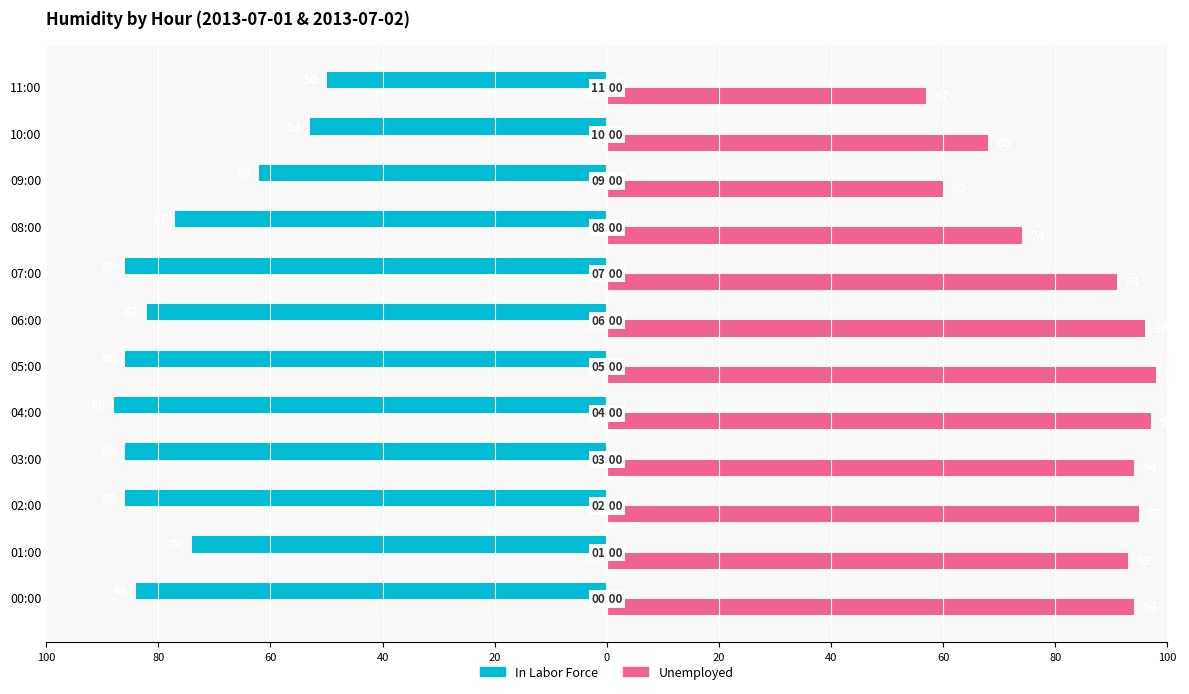

Reading right to left, transcribe all the data shown in this chart.

In Labor Force: -50	-53	-62	-77	-86	-82	-86	-88	-86	-86	-74	-84
Unemployed: 57	68	60	74	91	96	98	97	94	95	93	94